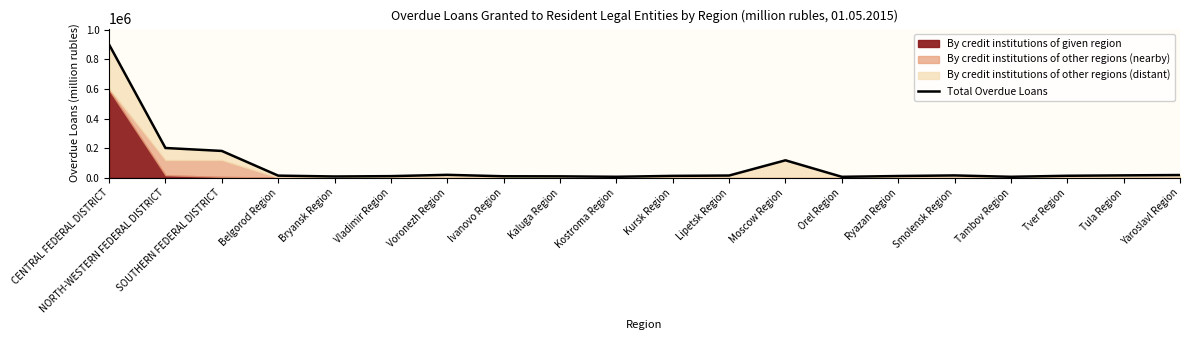

What is the difference between the maximum and minimum values?

895628